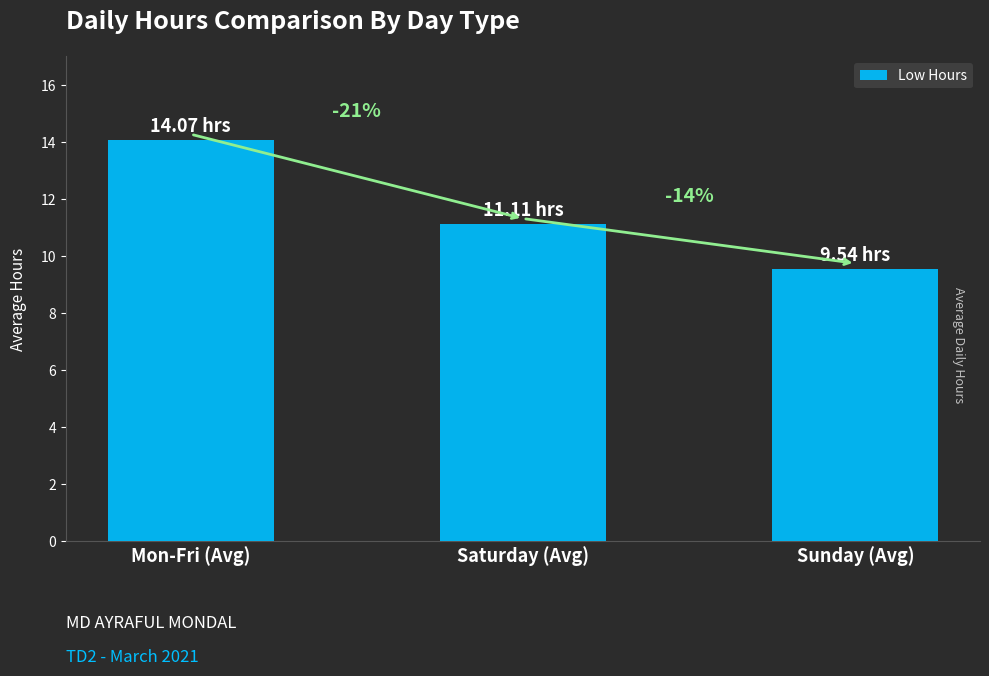

What is the difference between the values at Mon-Fri (Avg) and Saturday (Avg)?

3.0